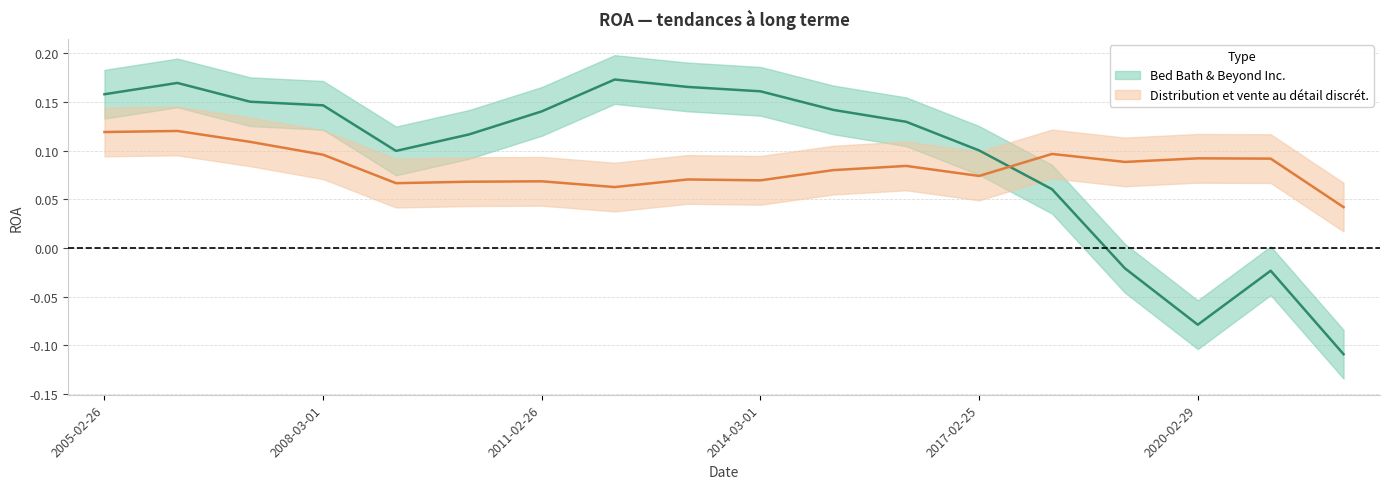

What is the label of the 17th point from the left?

2021-02-27